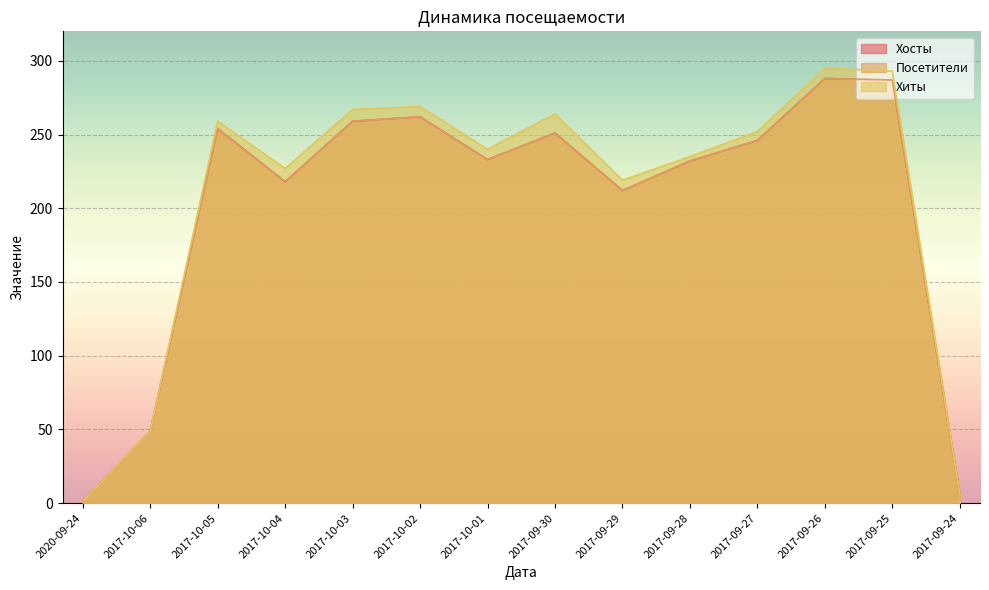

Which category has the lowest value in the Хиты series?

2020-09-24